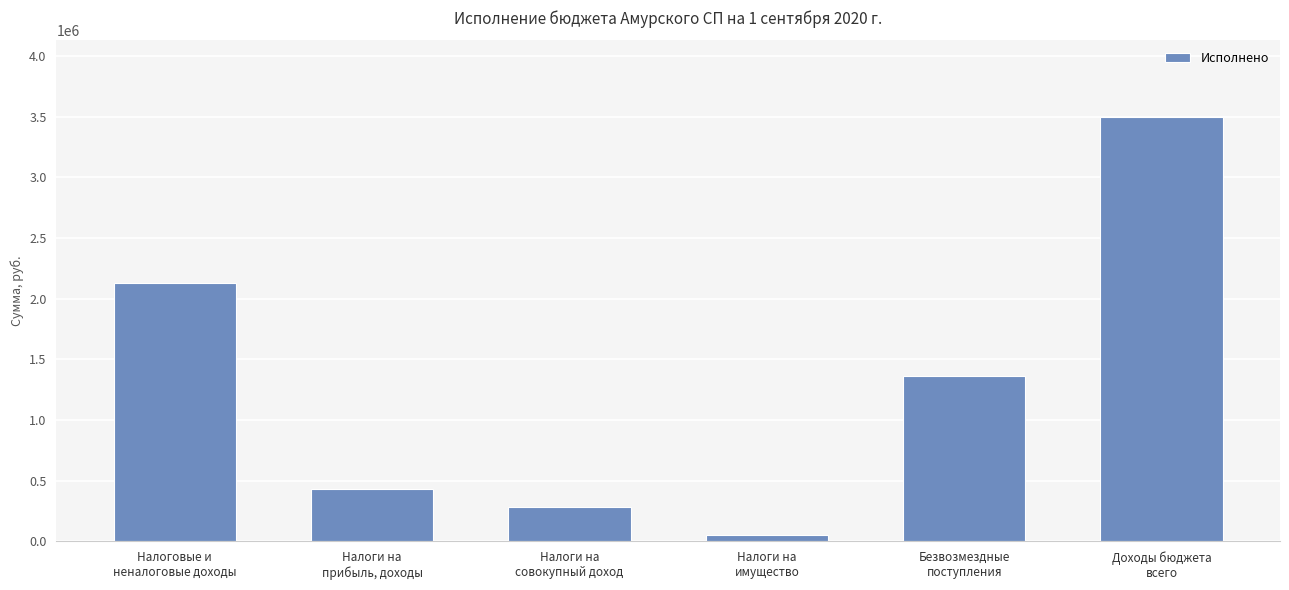

How many data points does each series have?

6